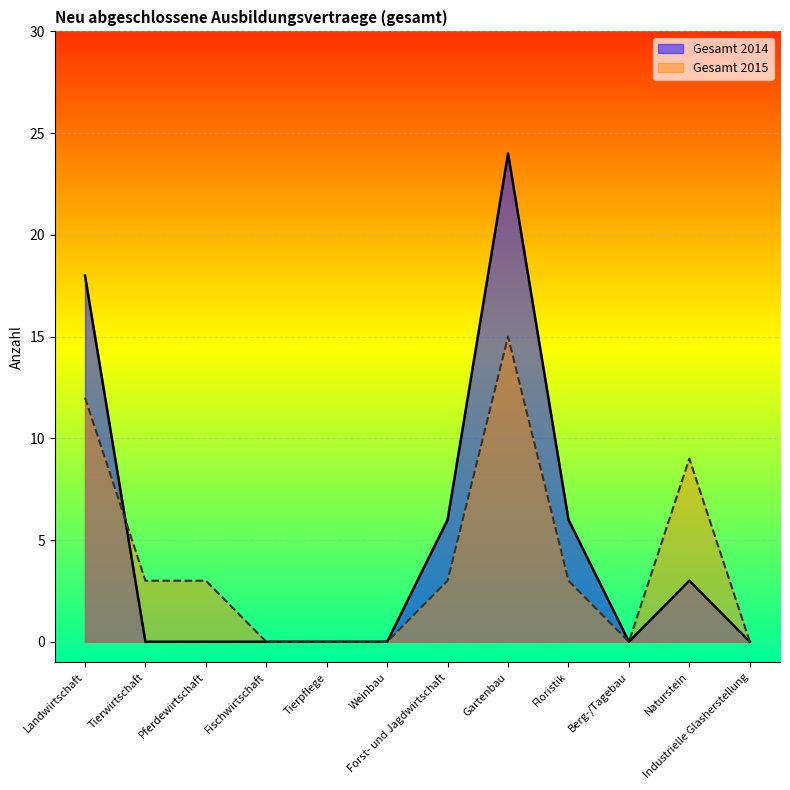

Which series has the largest total across all categories?

Gesamt 2014